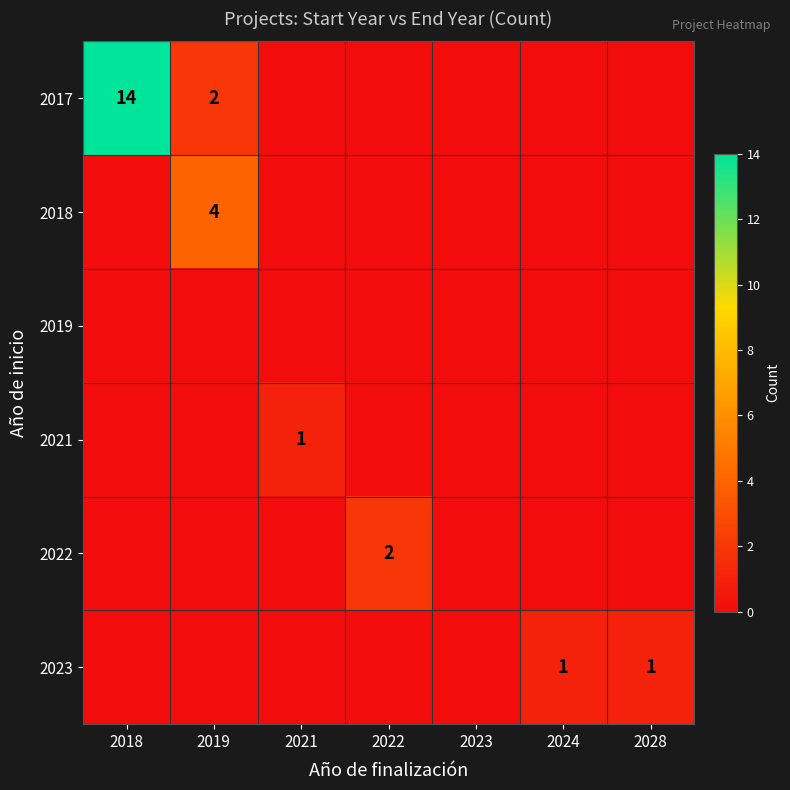

What is the difference between the highest and lowest values at 2019?

4